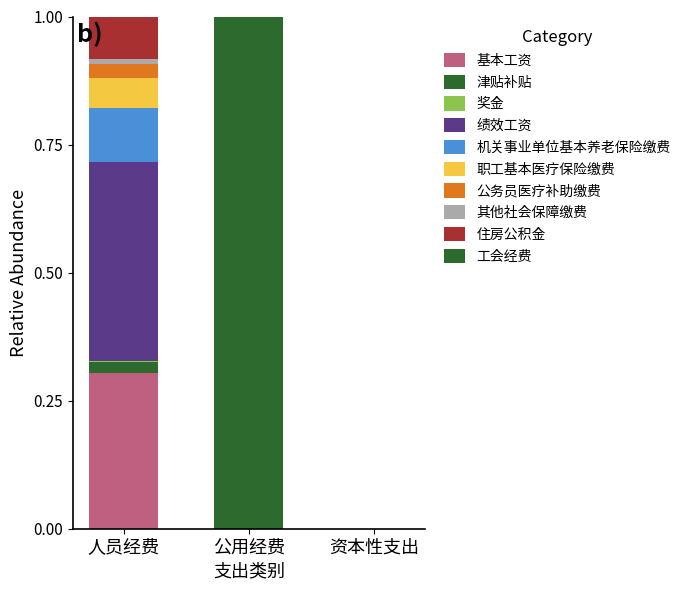

Does the chart contain stacked bars?

Yes